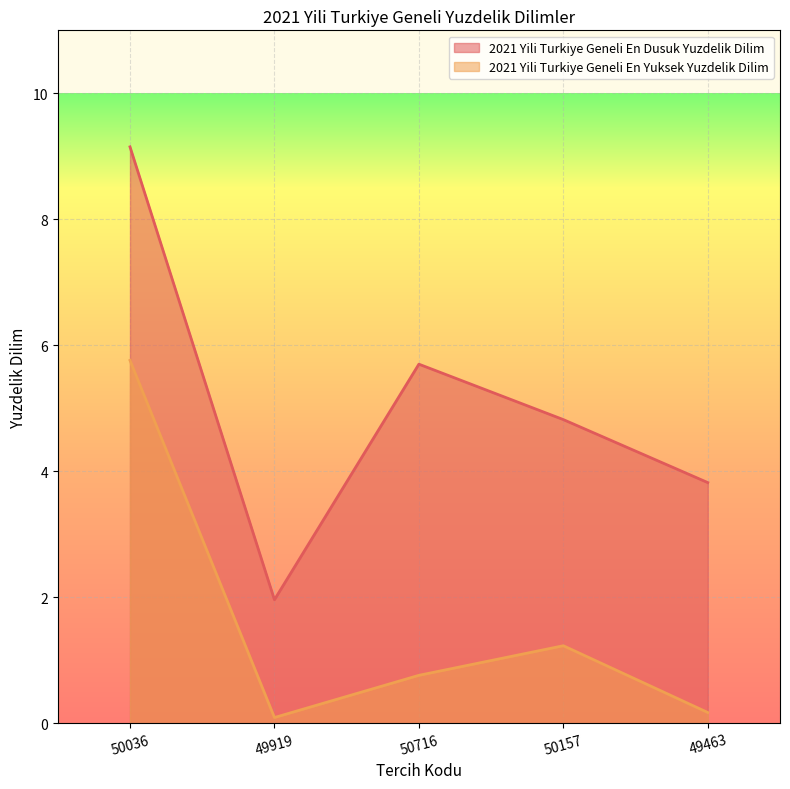

Which series has the largest range (max minus min)?

2021 Yili Turkiye Geneli En Dusuk Yuzdelik Dilim